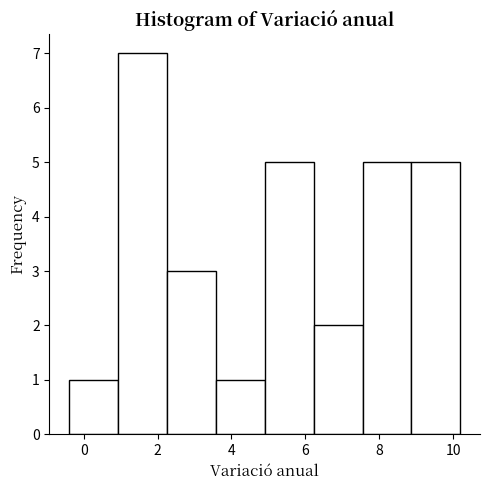

Which range on the x-axis has the tallest bar?

1.0 to 2.2